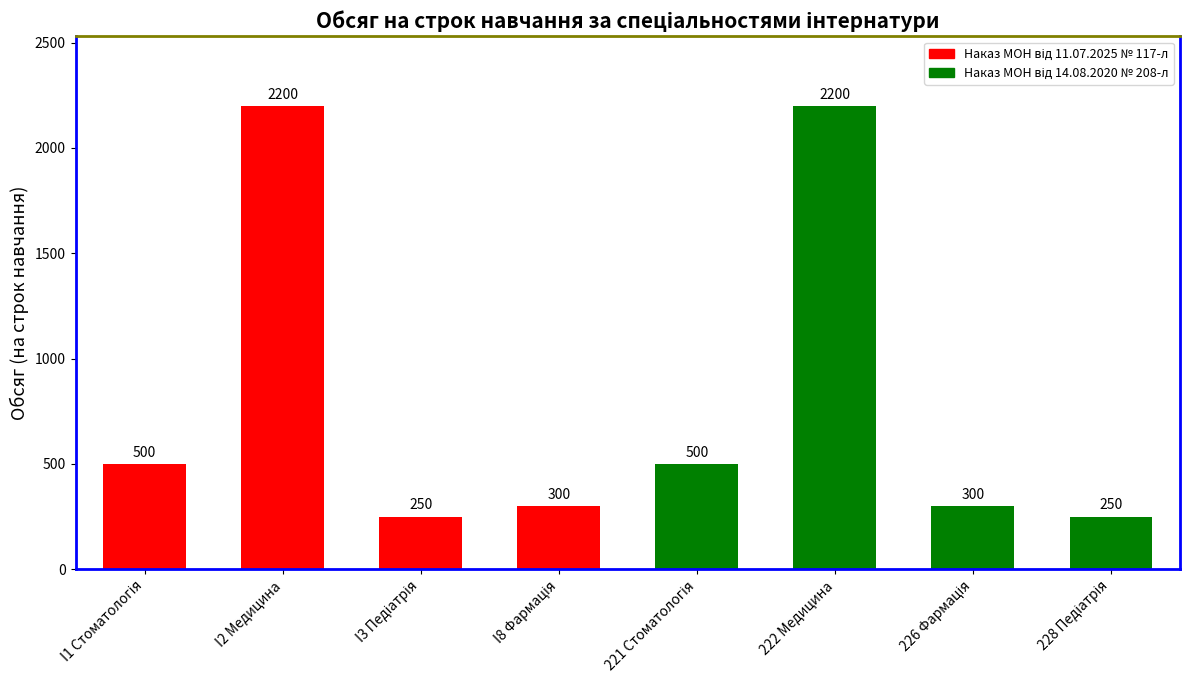

What is the difference between the maximum and second lowest values?

1950